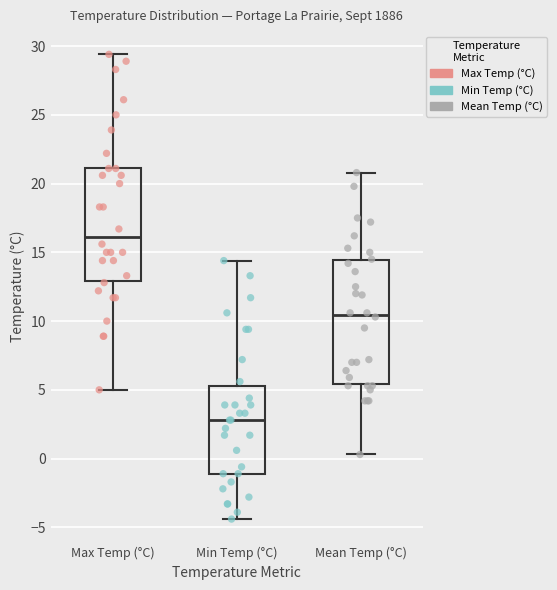

Reading left to right, read every box against the y-axis: the position of its median line, the range the box covers, and the ends of its whiskers. The values are not printed on the chart, so give them approximately, as read against the axis.

Max Temp (°C): median 16.0, box 13.0 to 21.0, whiskers 5.0 to 29.5
Min Temp (°C): median 3.0, box -1.0 to 5.5, whiskers -4.5 to 14.5
Mean Temp (°C): median 10.5, box 5.5 to 14.5, whiskers 0.5 to 21.0